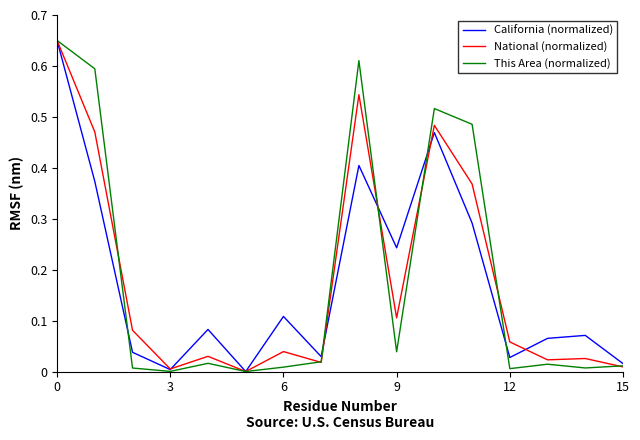

What are all the series names shown in the legend?

California (normalized), National (normalized), This Area (normalized)